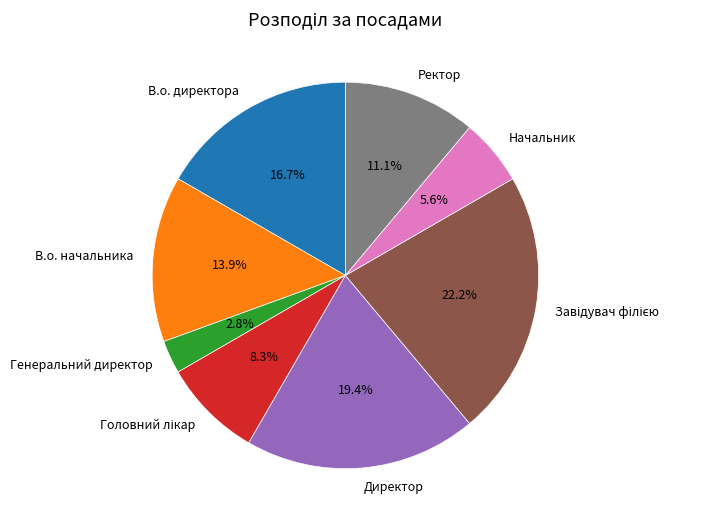

Which category has the smallest portion of the pie?

Генеральний директор